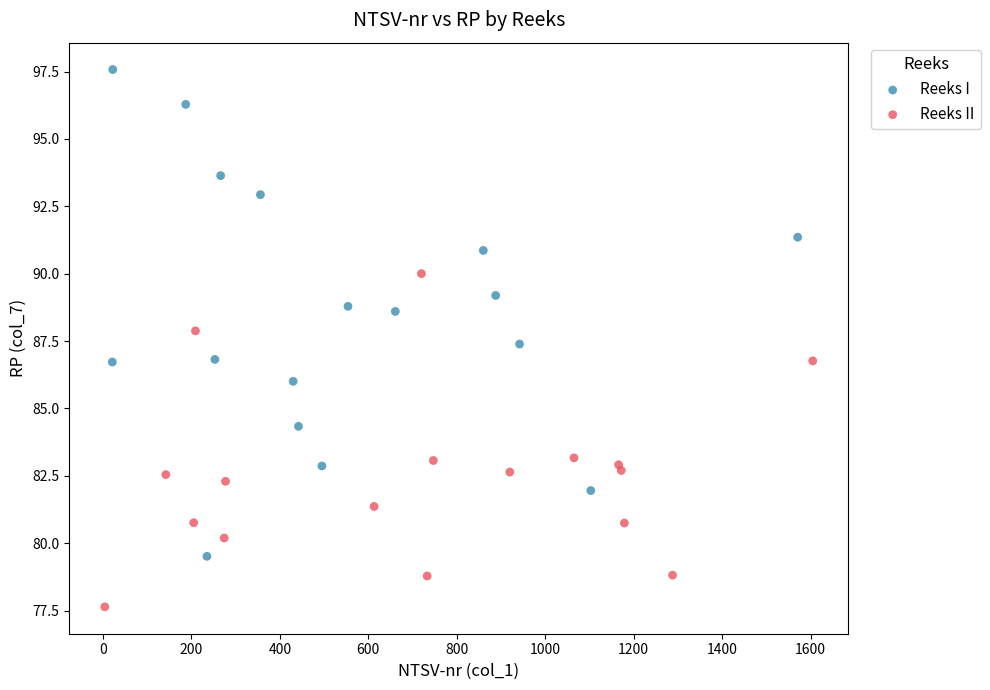

Which series has the widest spread of Y values?

Reeks I